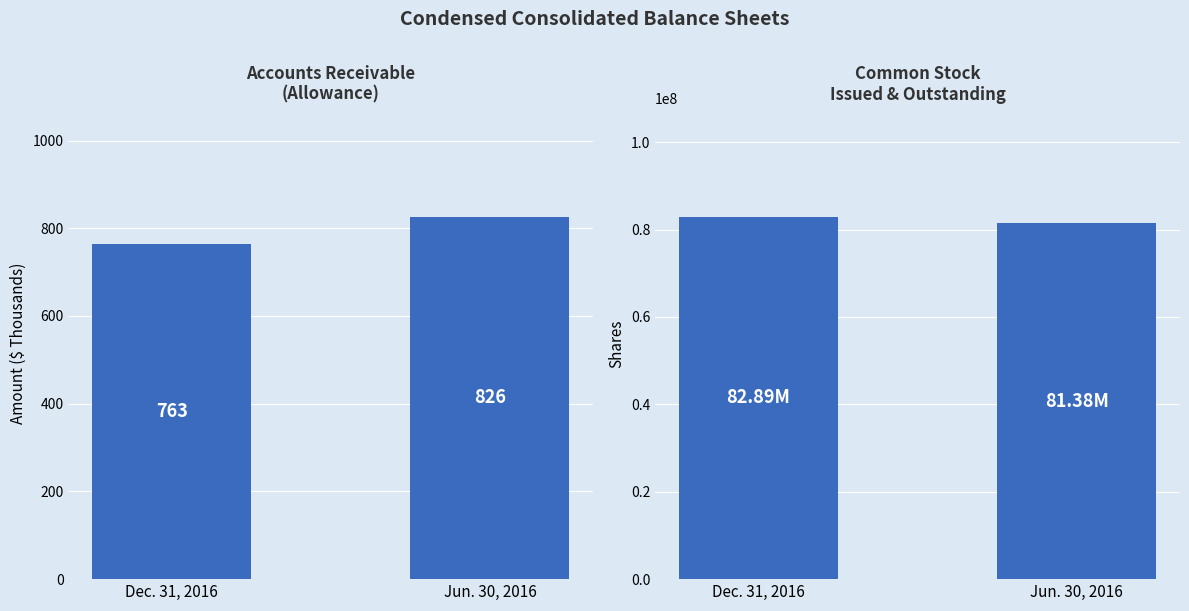

List the series in order of their overall mean, highest first.

Common Stock Issued/Outstanding, Accounts Receivable